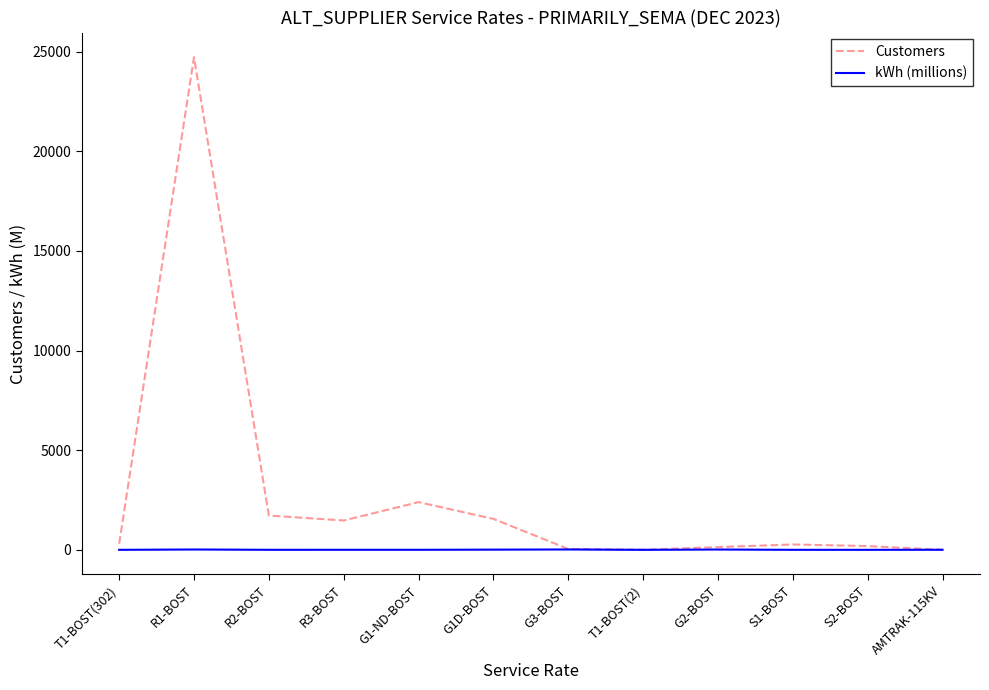

How many distinct data groups are displayed?

2